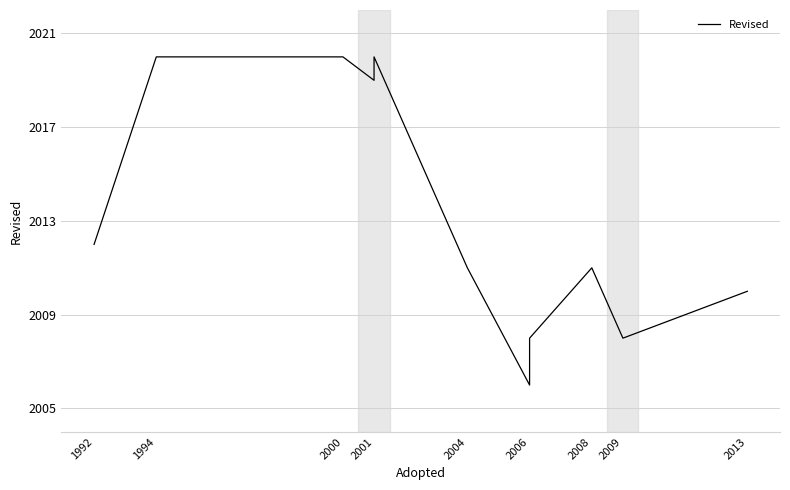

How many points are lower than both their immediate neighbors (excluding endpoints)?

3